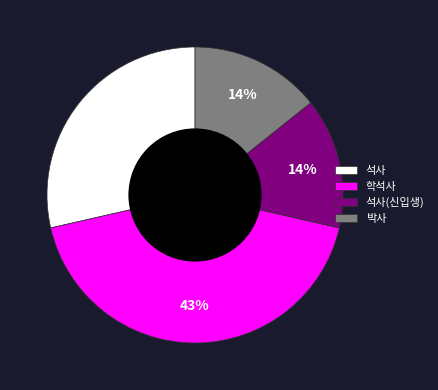

To the nearest percent, what is the difference between the 학석사 and 박사 slice percentages?

29%